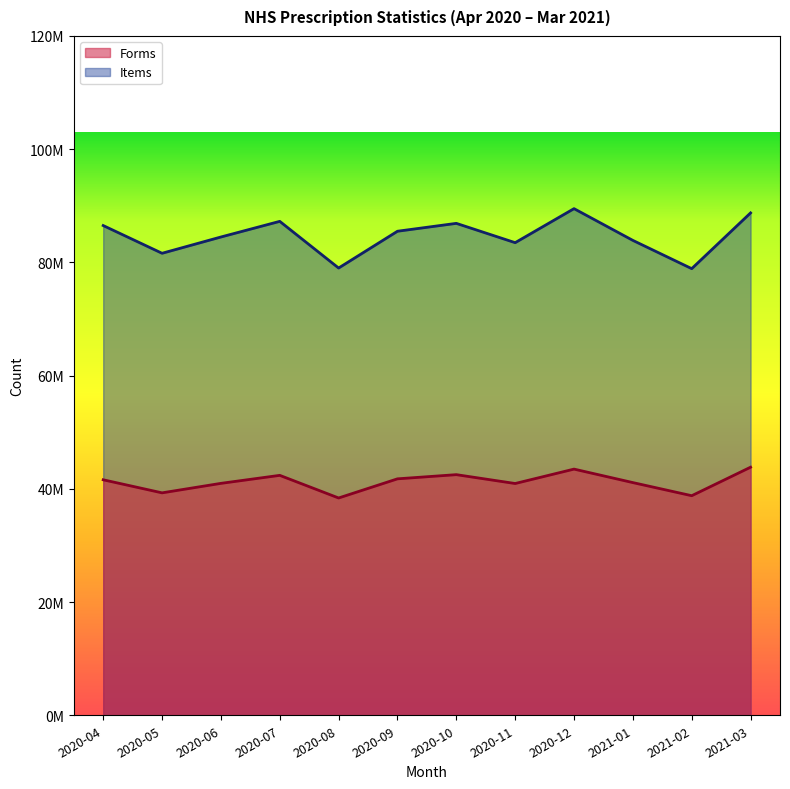

At which category is the sum across all series the highest?

2020-12